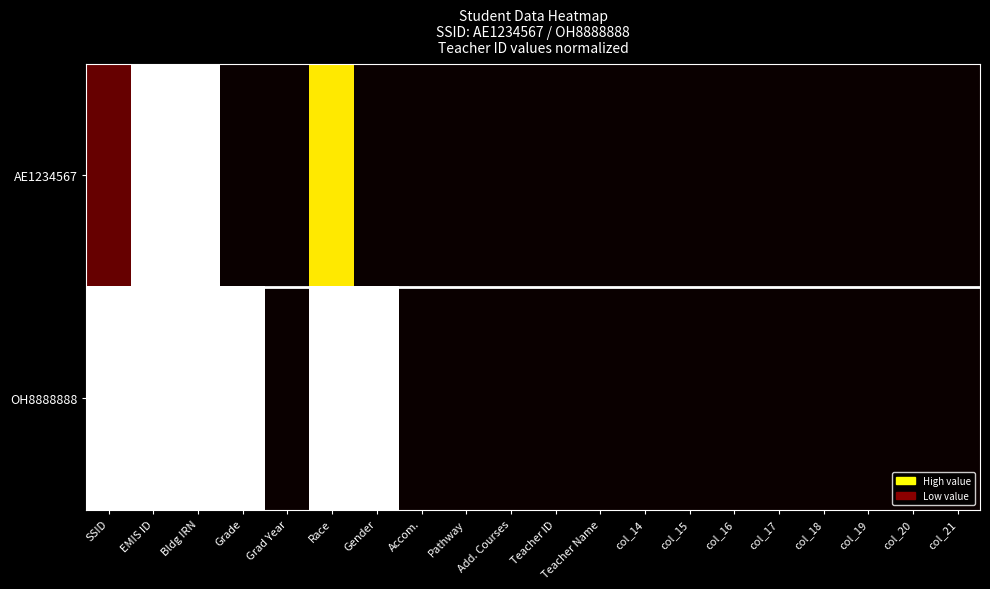

Reading left to right, list all the values displayed in this chart.

AE1234567: SSID=0.1	EMIS ID=1.0	Bldg IRN=1.0	Grade=0.0	Grad Year=0.0	Race=0.7	Gender=0.0	Accom.=0.0	Pathway=0.0	Add. Courses=0.0	Teacher ID=0.0	Teacher Name=0.0	col_14=0.0	col_15=0.0	col_16=0.0	col_17=0.0	col_18=0.0	col_19=0.0	col_20=0.0	col_21=0.0
OH8888888: SSID=1.0	EMIS ID=1.0	Bldg IRN=1.0	Grade=1.0	Grad Year=0.0	Race=1.0	Gender=1.0	Accom.=0.0	Pathway=0.0	Add. Courses=0.0	Teacher ID=0.0	Teacher Name=0.0	col_14=0.0	col_15=0.0	col_16=0.0	col_17=0.0	col_18=0.0	col_19=0.0	col_20=0.0	col_21=0.0